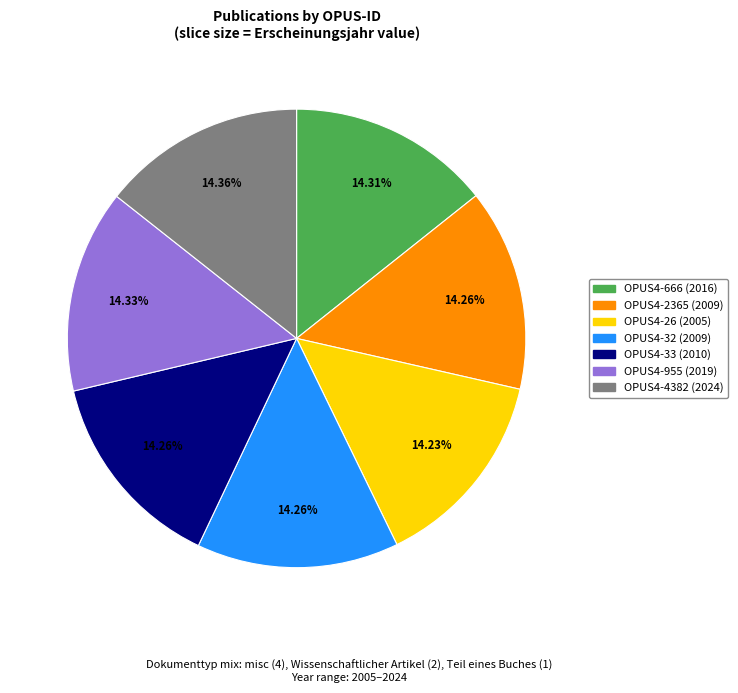

What portion of the pie excludes OPUS4-2365?

85.7%